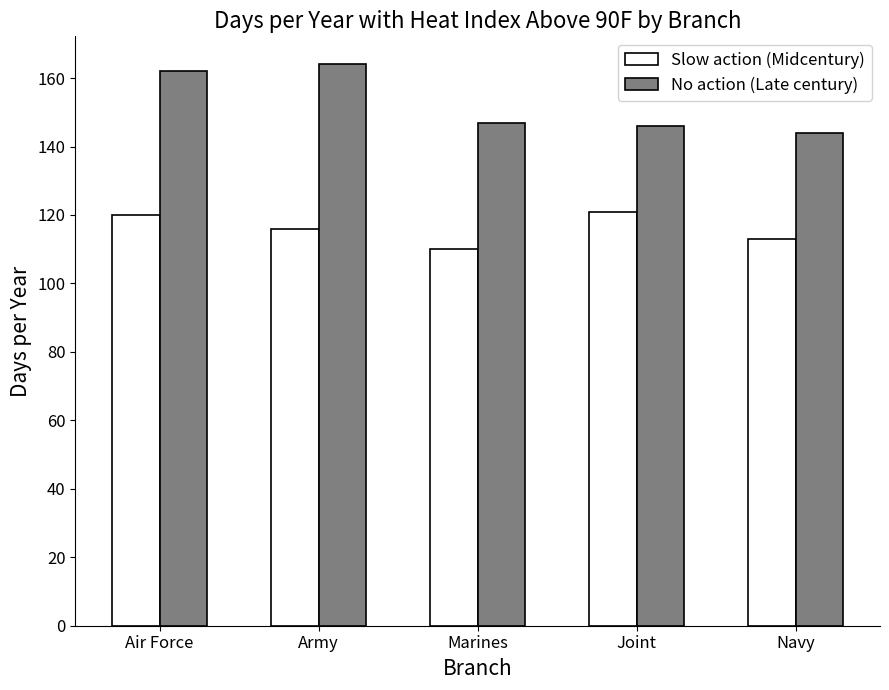

At how many categories does at least one series exceed 150?

2